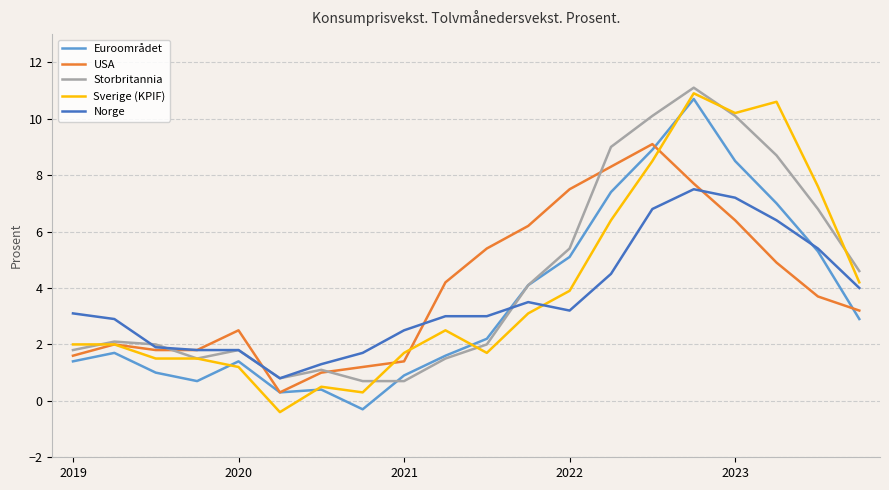

What is the greatest value displayed?

11.1